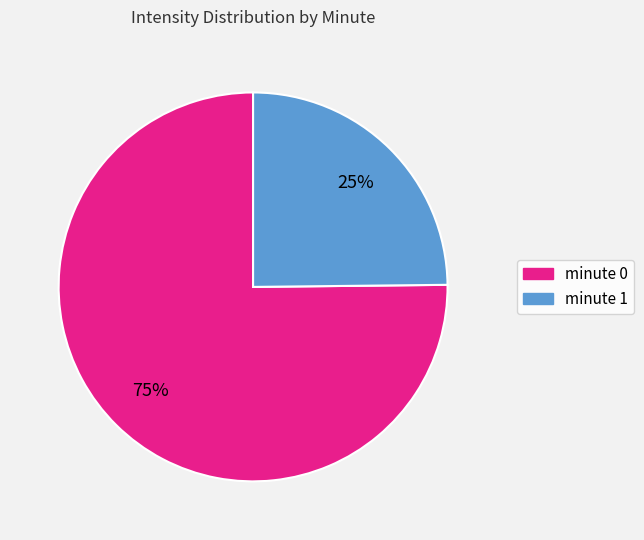

To the nearest percent, what is the average slice percentage?

50%